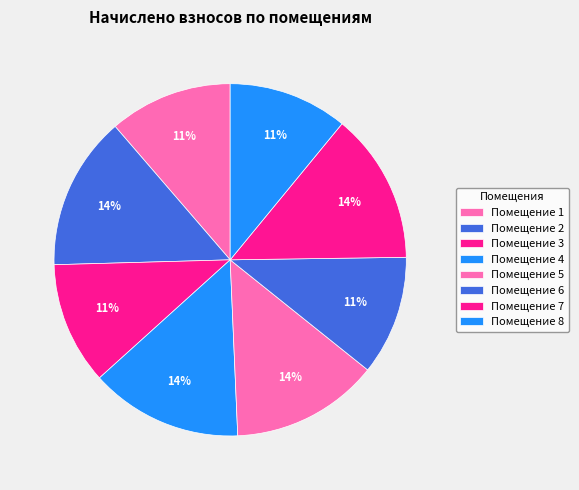

How many slices are in this pie chart?

8